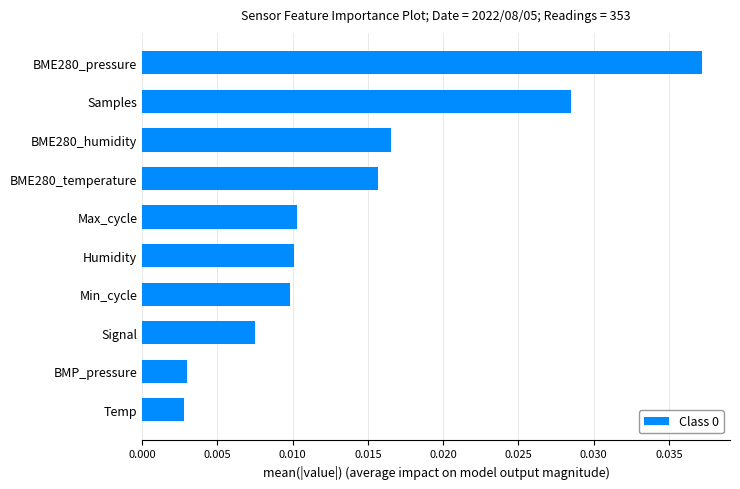

How many series are shown in this chart?

1